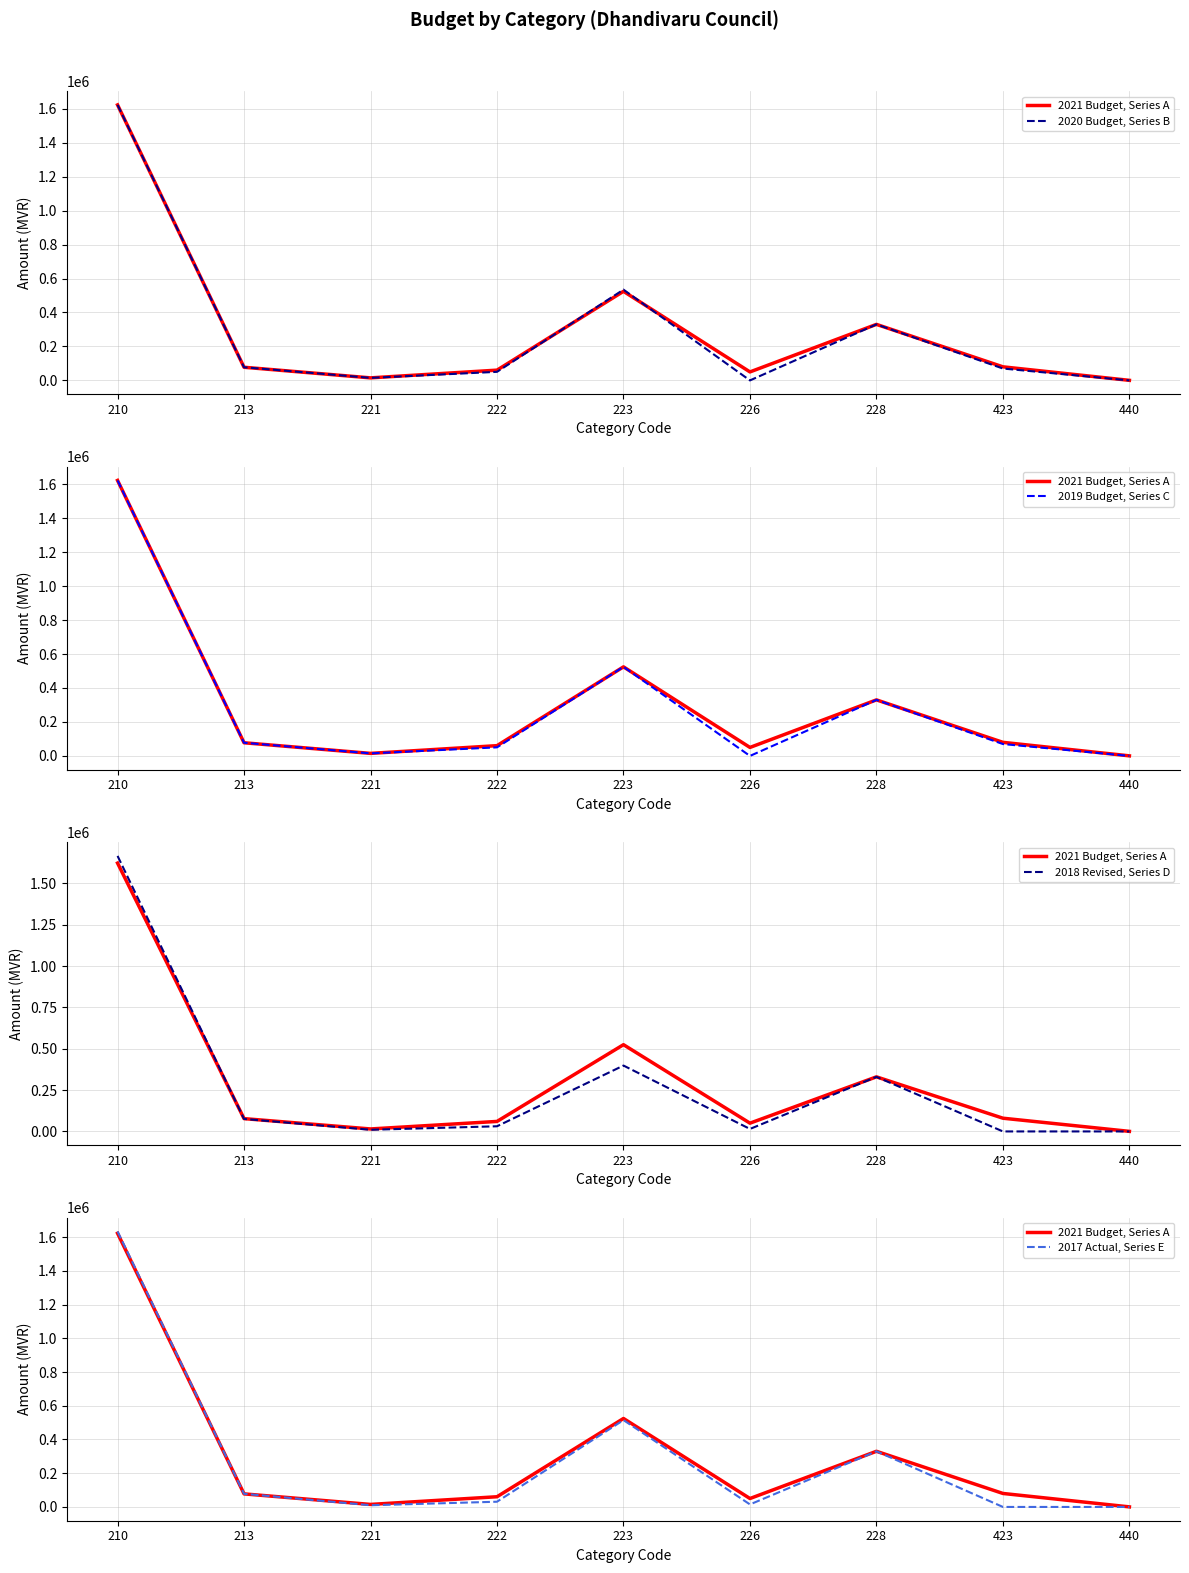

What are all the series names shown in the legend?

2021 Budget, Series A, 2020 Budget, Series B, 2019 Budget, Series C, 2018 Revised, Series D, 2017 Actual, Series E